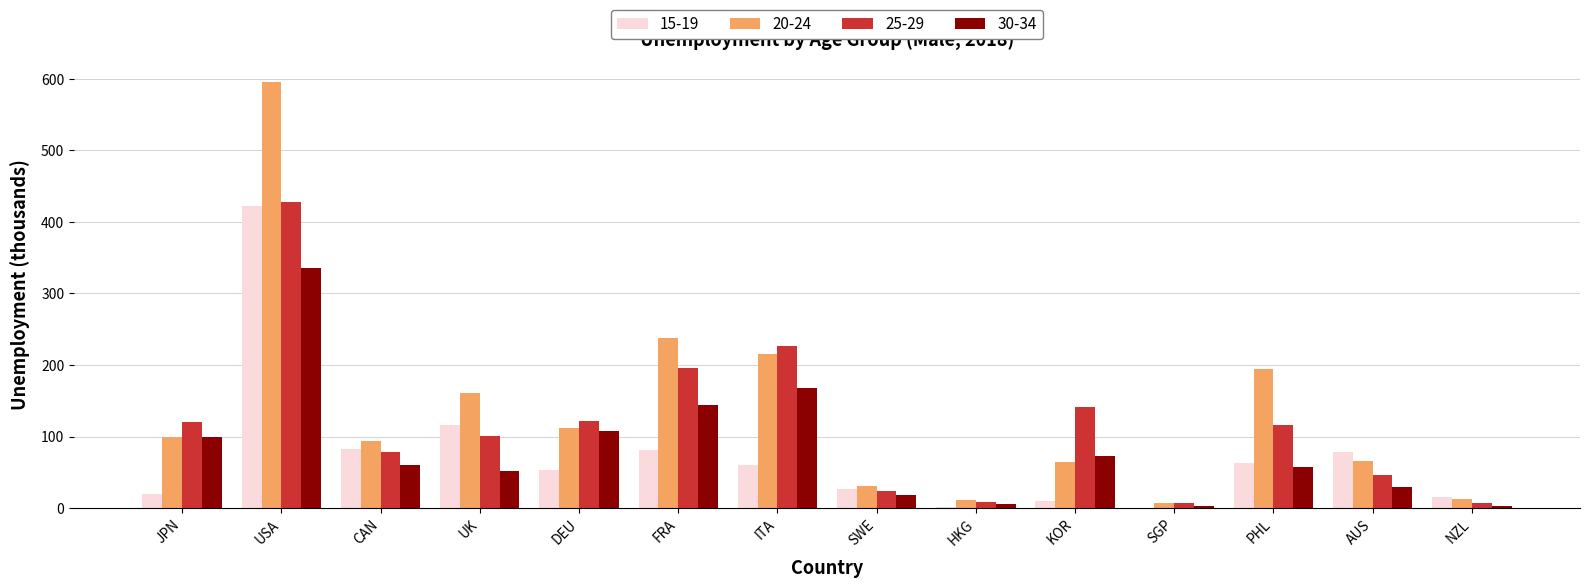

What is the sum of all 25-29 values?

1622.3